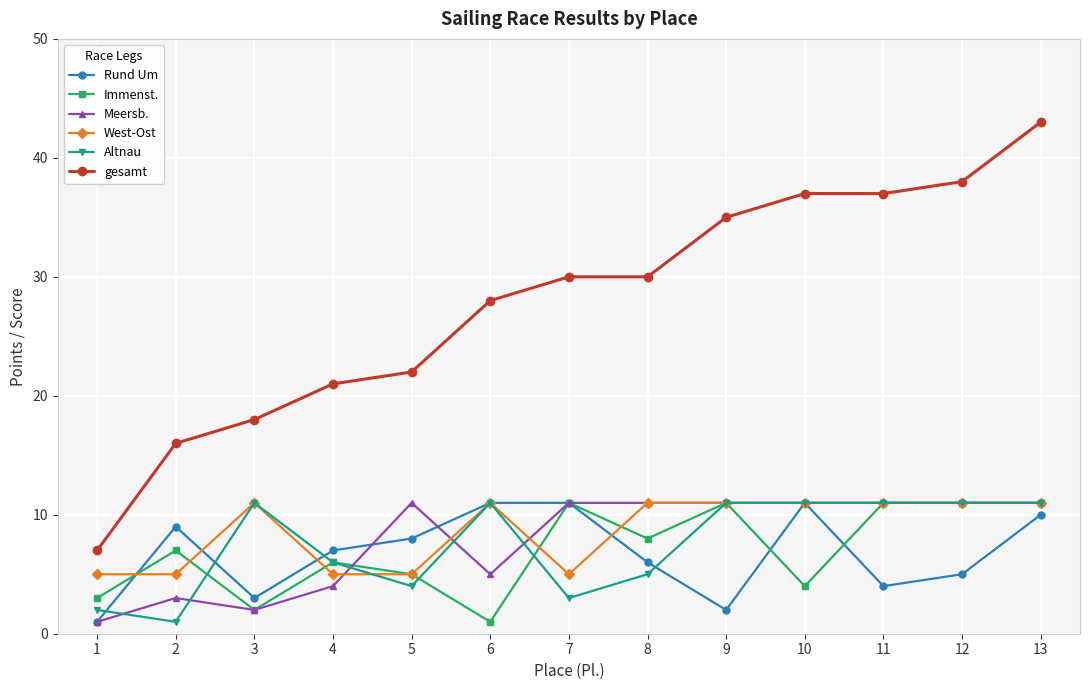

What is the value of the Altnau point at the 13th from the left?

11